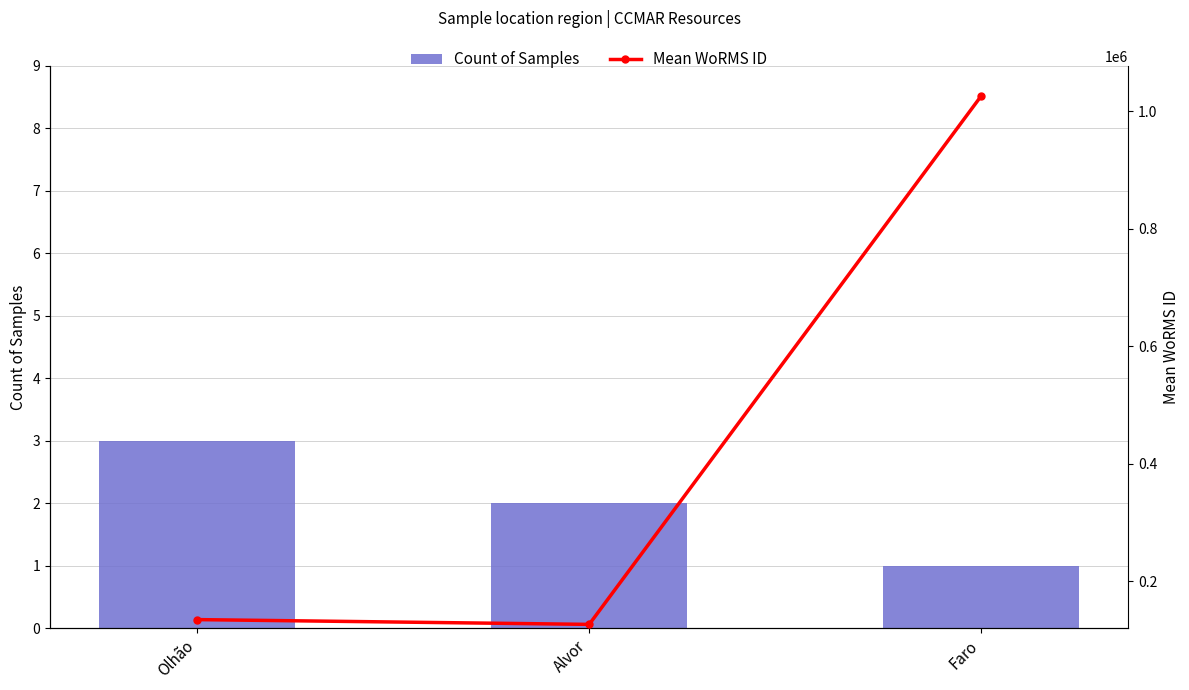

At Faro, list the series in order from largest to smallest.

Mean WoRMS ID, Count of Samples